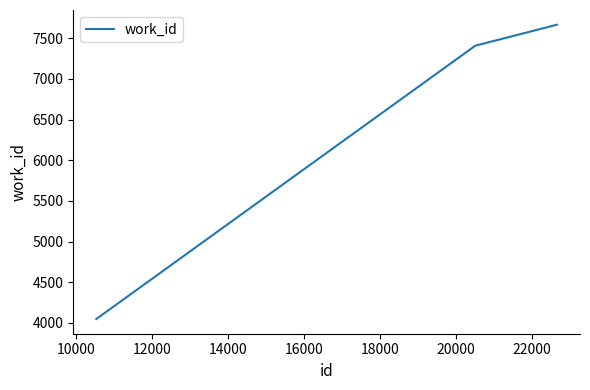

What is the smallest value displayed?

4048